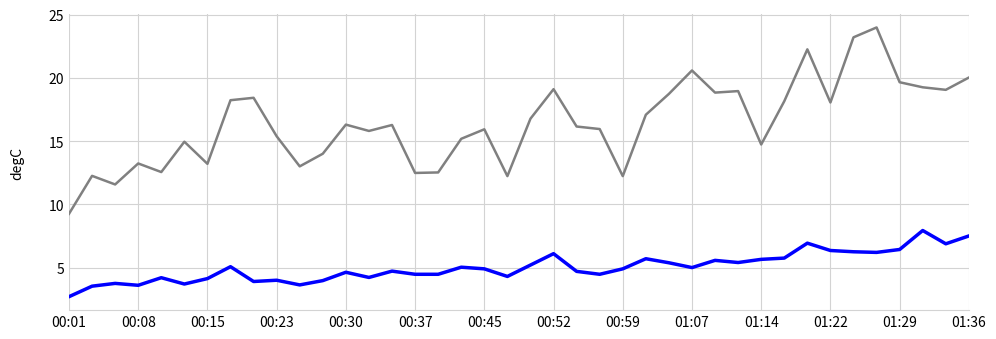

What is the smallest value displayed?

2.7